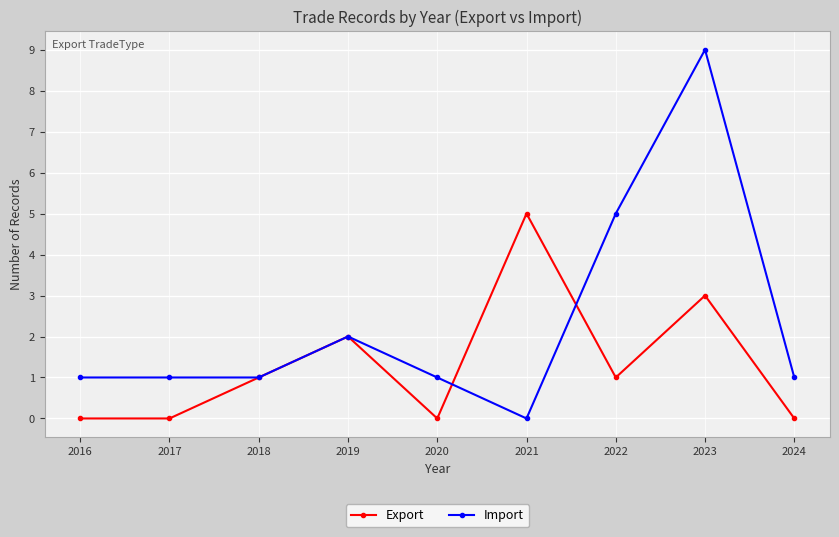

The Import series shows 1 at 2016. True or false?

True